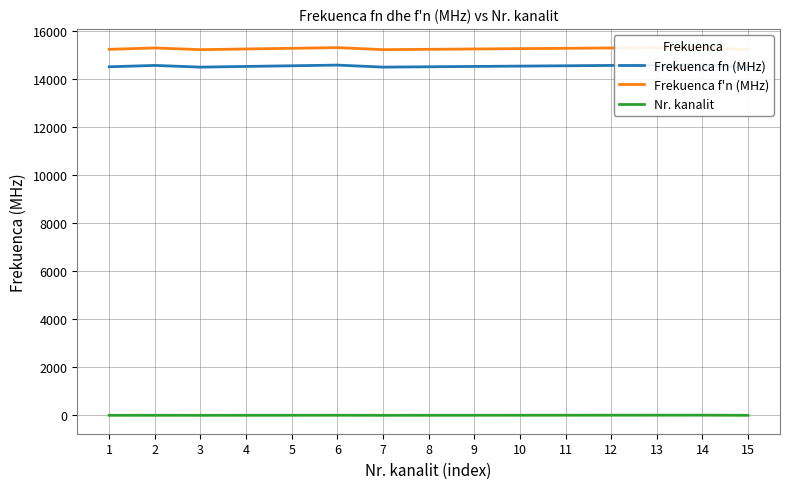

What are all the series names shown in the legend?

Frekuenca fn (MHz), Frekuenca f'n (MHz), Nr. kanalit